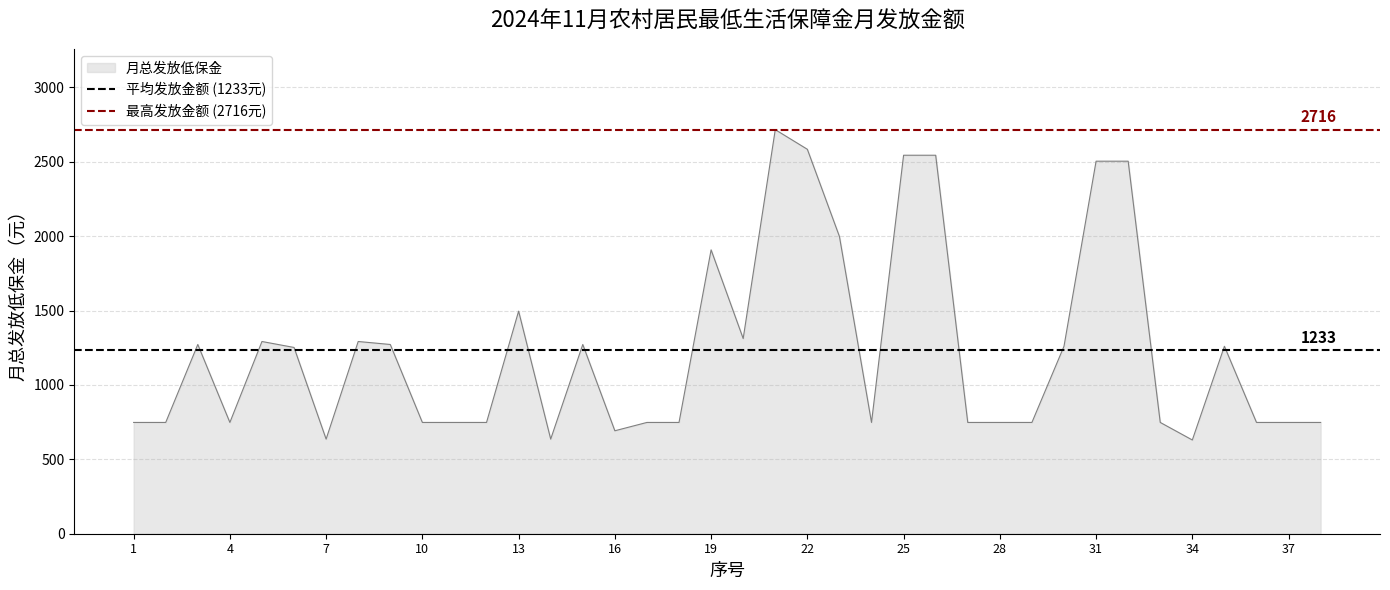

What is the average value of the 平均发放金额 (1233元) series?

1232.7